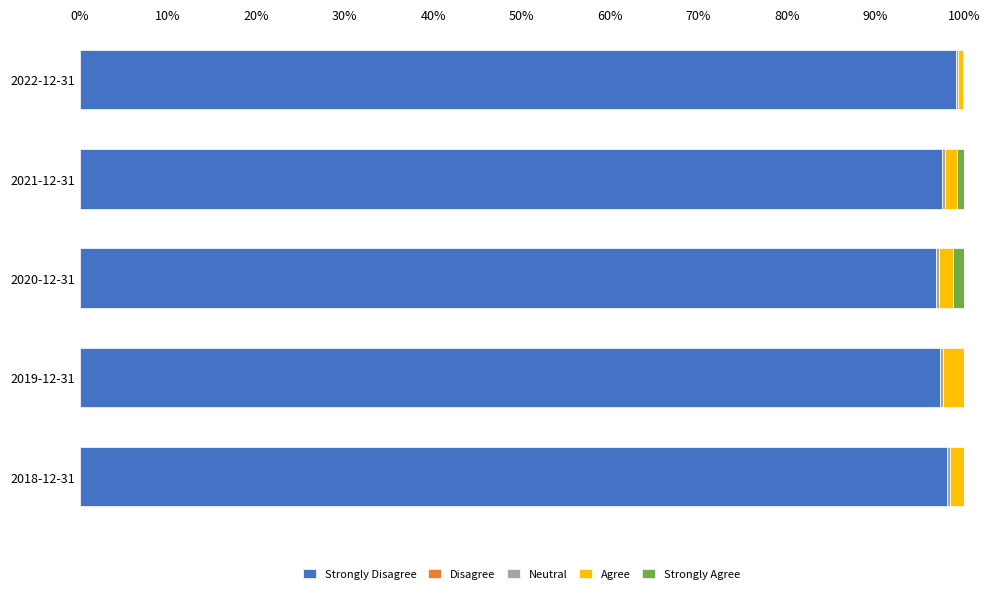

How many data points does each series have?

5